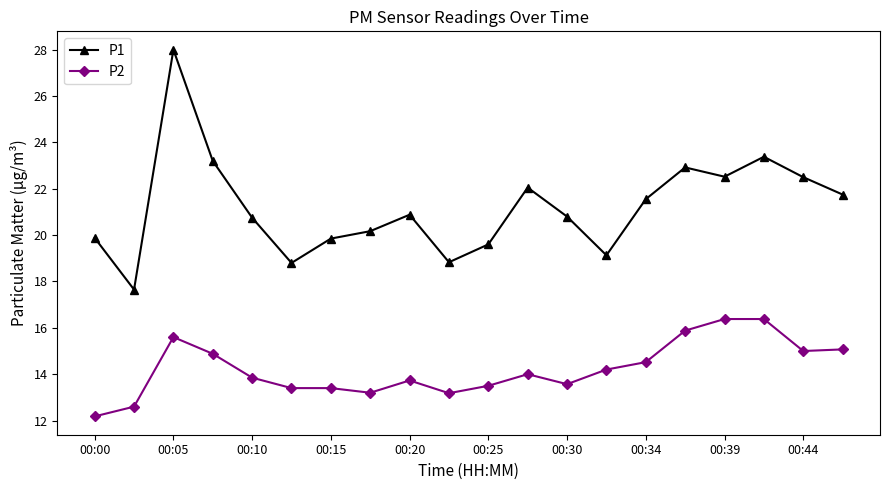

What is the difference between the maximum and second lowest values in the P1 series?

9.2